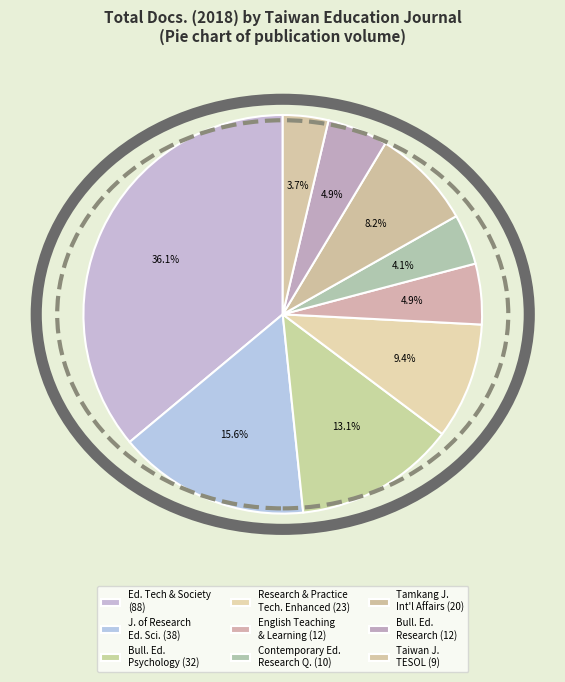

What is the largest slice in the pie chart?

Ed. Tech & Society (88)